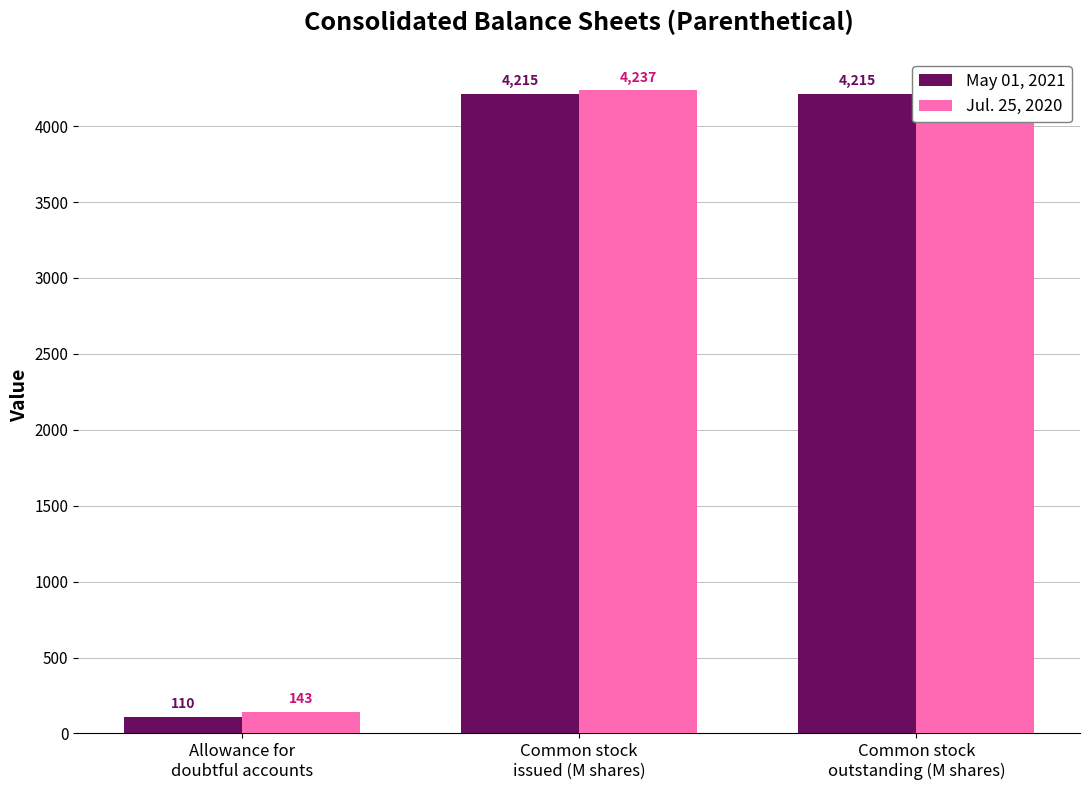

What are all the series names shown in the legend?

May 01, 2021, Jul. 25, 2020